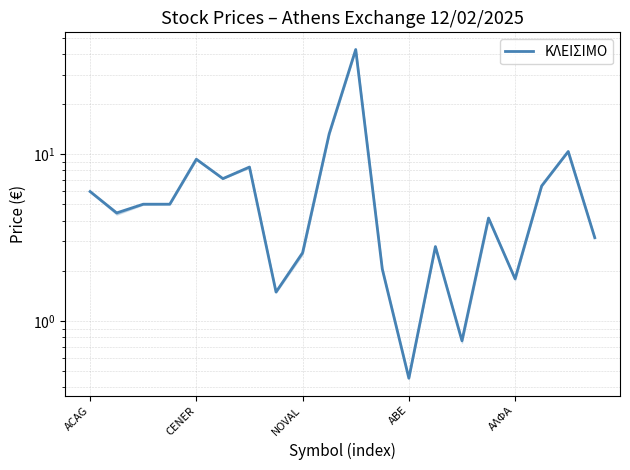

Reading left to right, transcribe all the data shown in this chart.

6.0	4.5	5.0	5.0	9.3	7.2	8.4	1.5	2.6	13.3	42.6	2.0	0.5	2.8	0.8	4.1	1.8	6.5	10.4	3.2